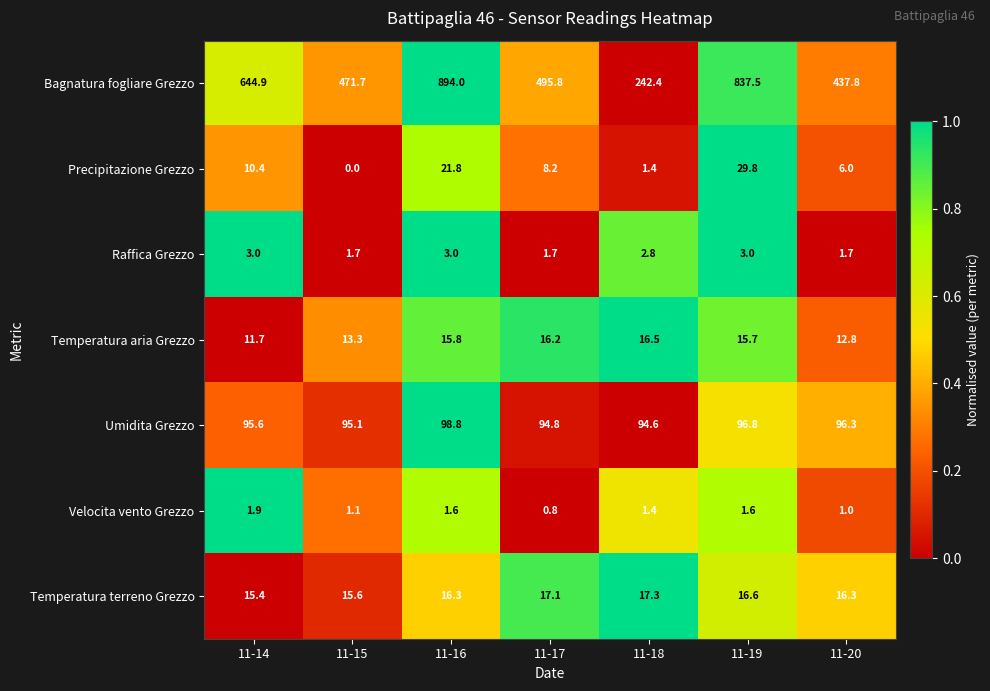

How many data points in Precipitazione Grezzo are above 8?

4